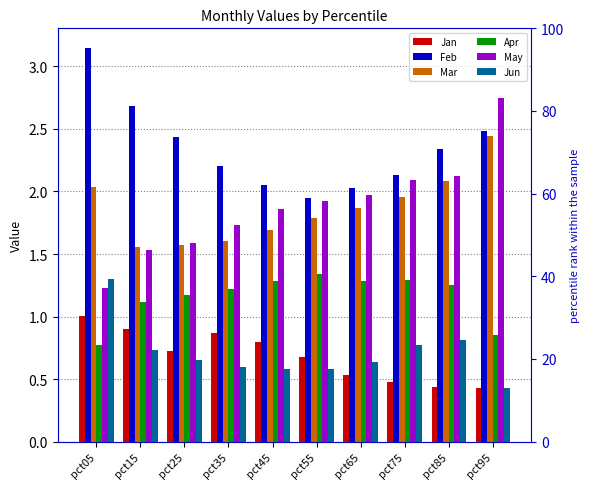

What is the difference between the maximum and minimum values in the Jan series?

0.6